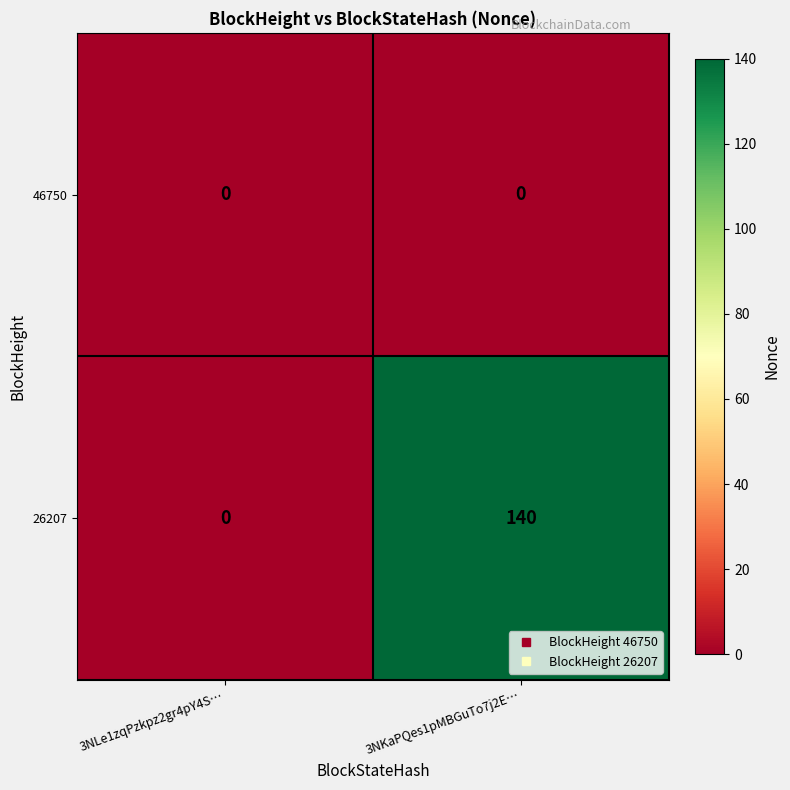

At how many categories does at least one series exceed 124?

1